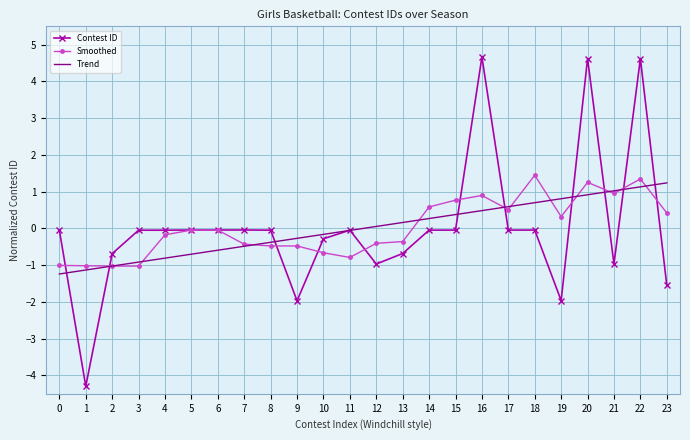

How many values in Contest ID are above zero?

3